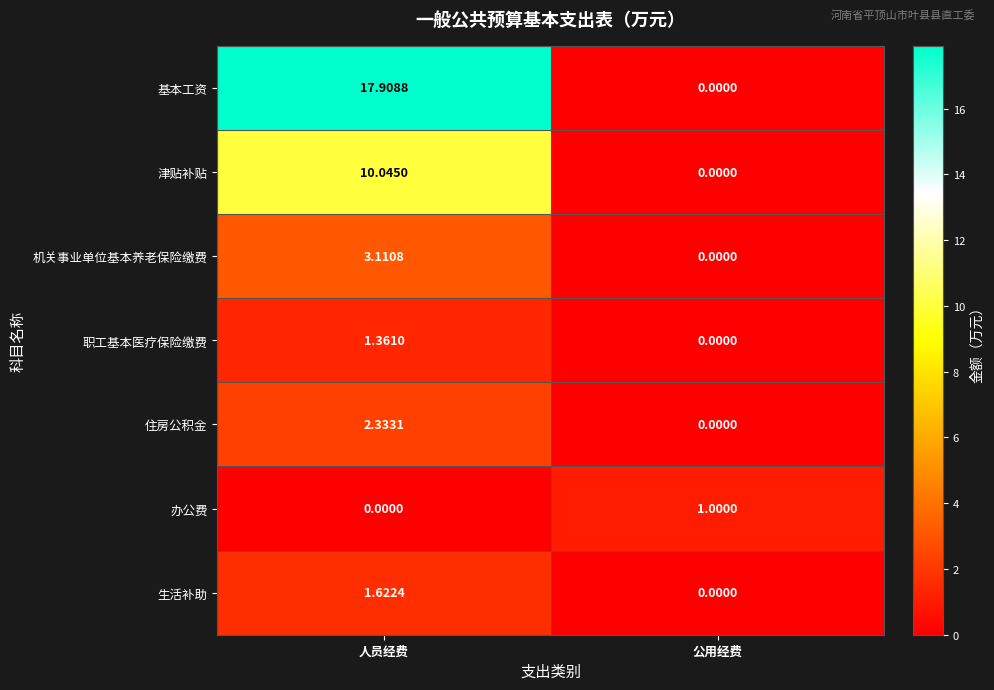

How many categories are shown in the chart?

2